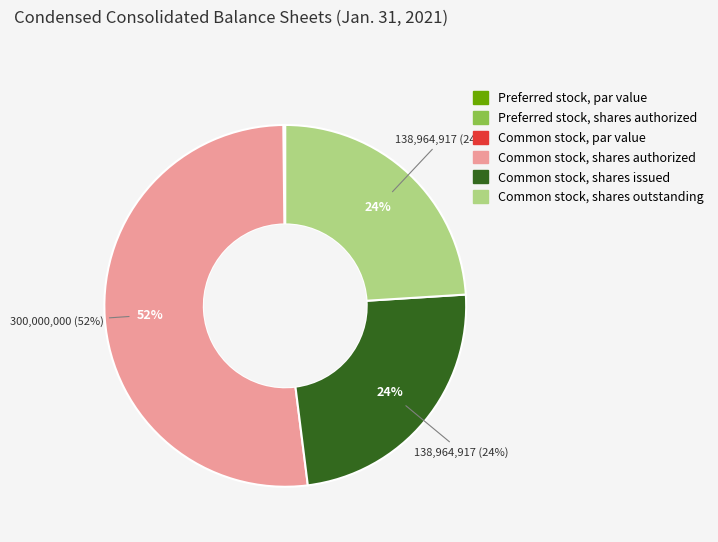

To the nearest percent, what percentage of the pie is Common stock, shares outstanding?

24%